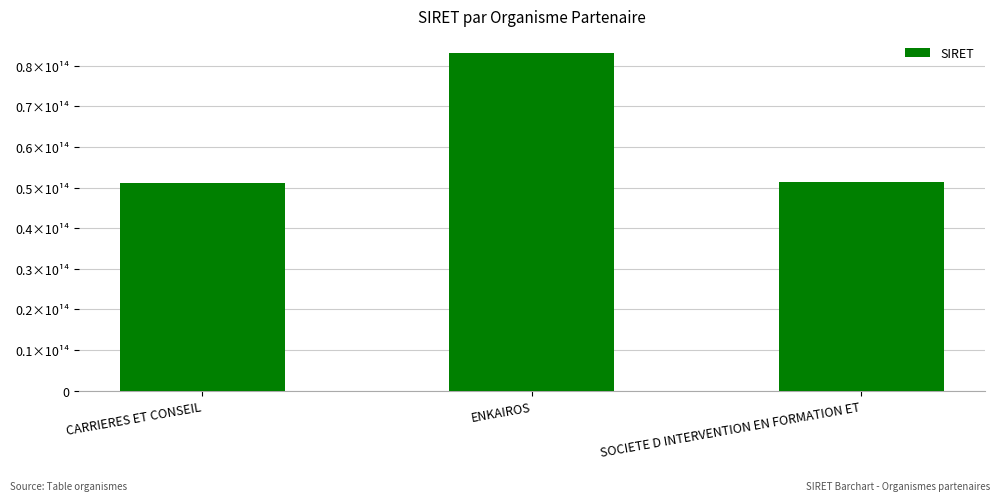

The chart shows a value of 51182729700025 at CARRIERES ET CONSEIL. True or false?

True